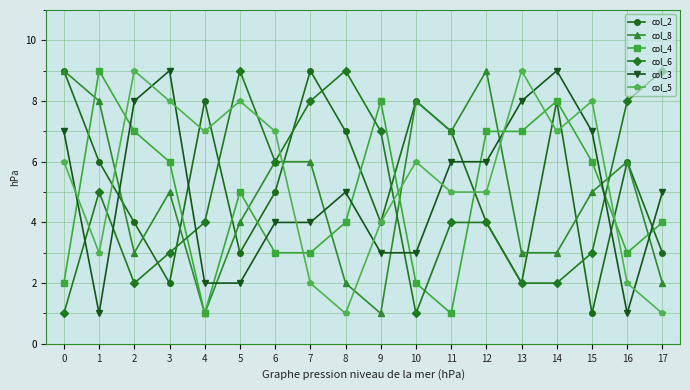

At which category is the sum across all series the highest?

14